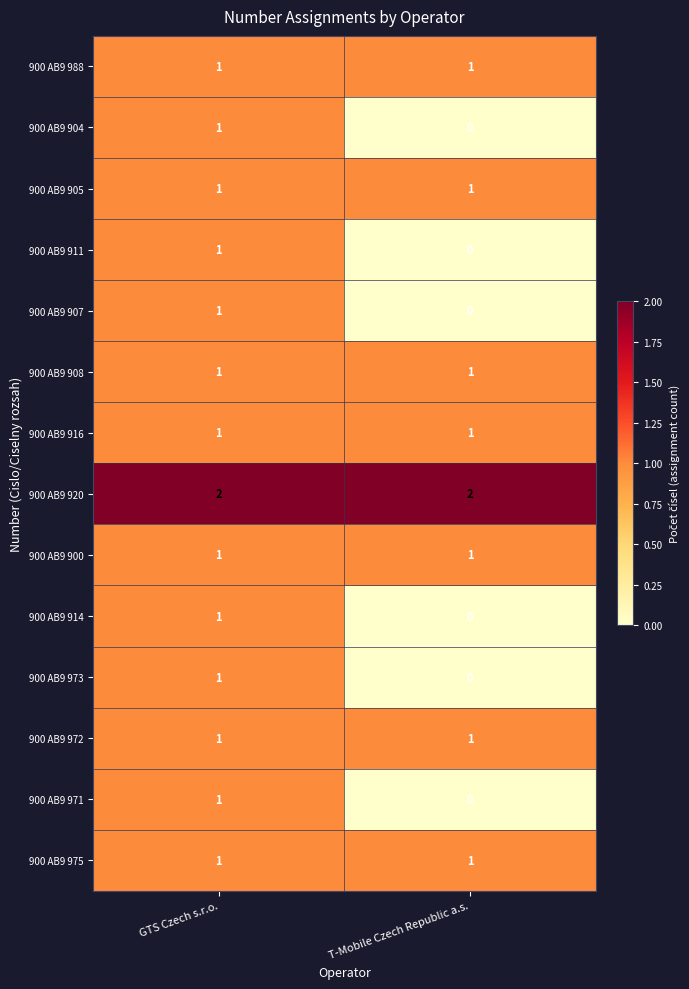

Is it true that 900 AB9 905 equals 1 at GTS Czech s.r.o.?

True